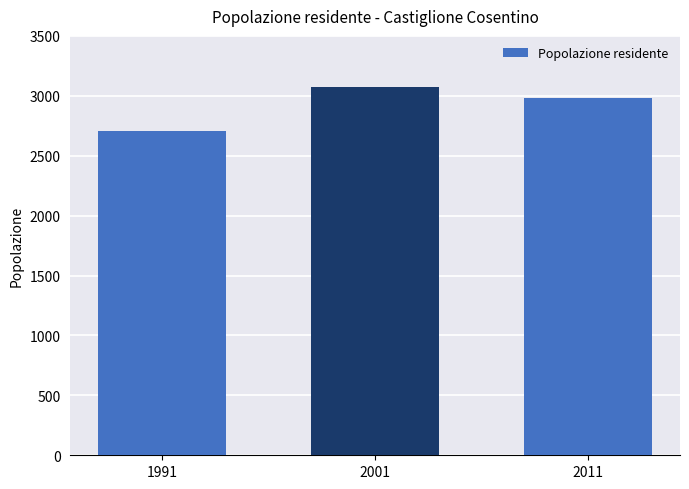

What is the difference between the values at 1991 and 2001?

367